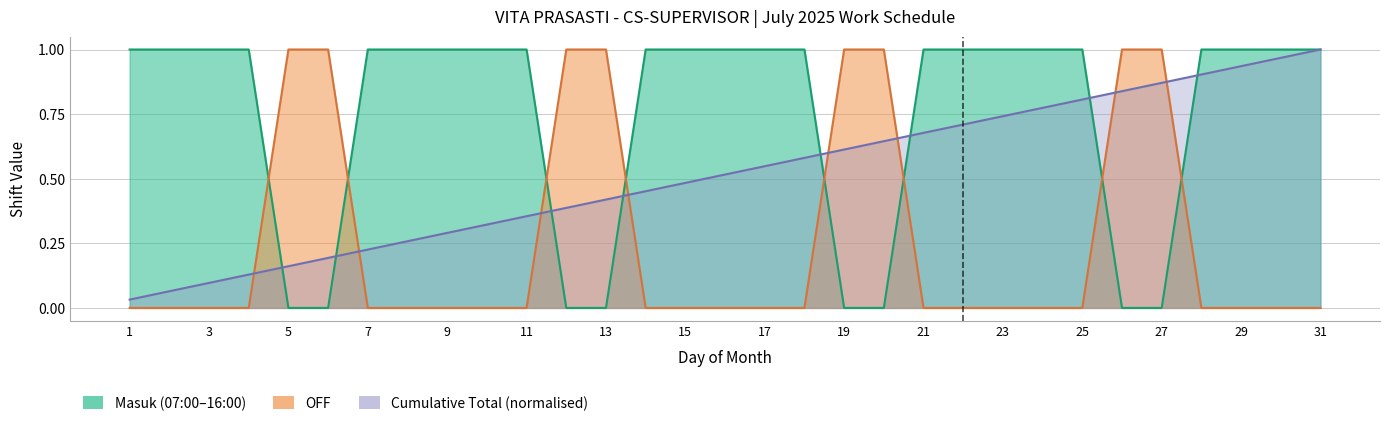

Between 6 and 25, which series saw the biggest shift?

shift_code